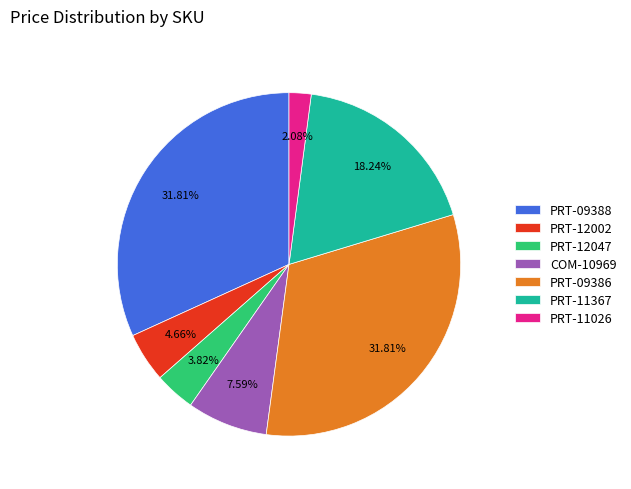

Is there any slice that represents more than half of the pie?

No